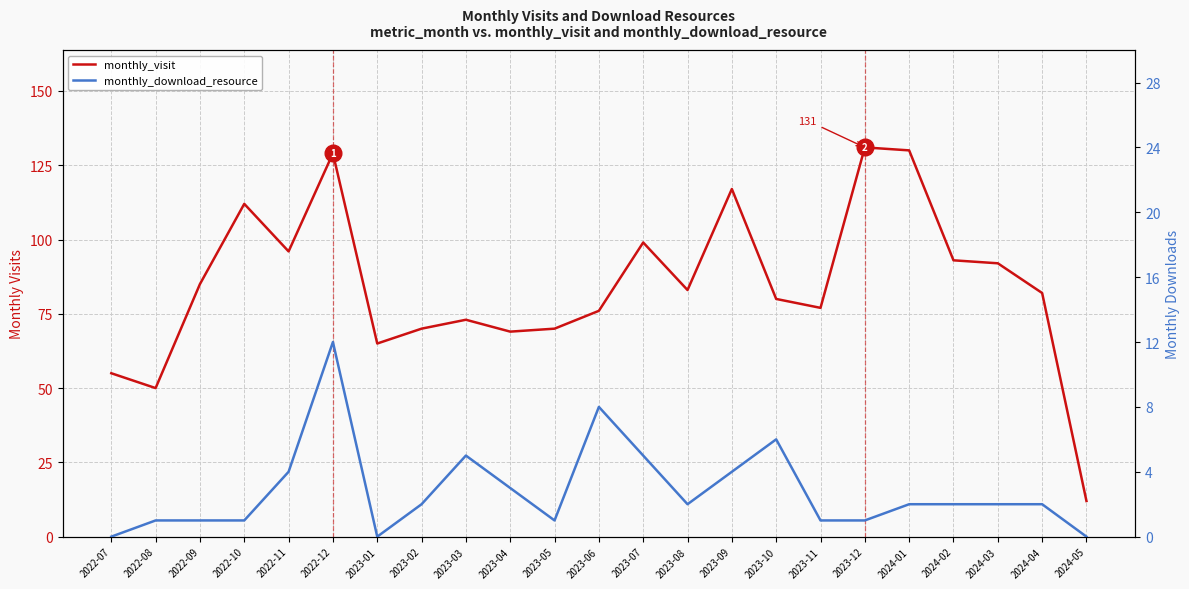

Which series has the widest spread of values?

monthly_visit